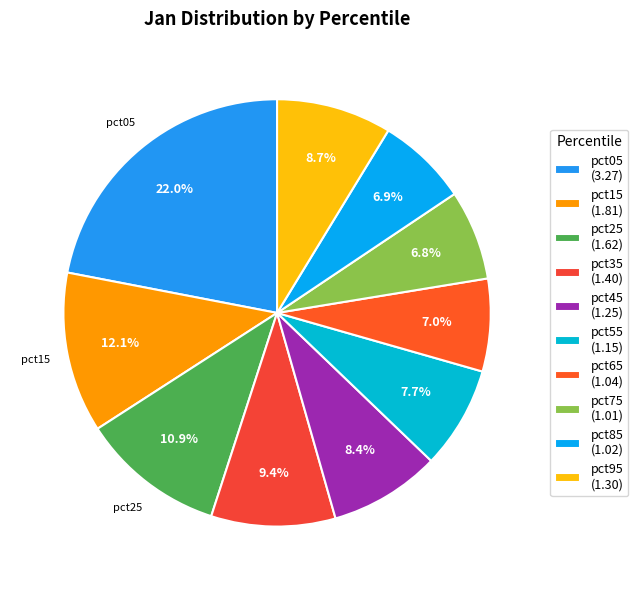

The pct45 slice represents 1% of the pie. True or false?

False